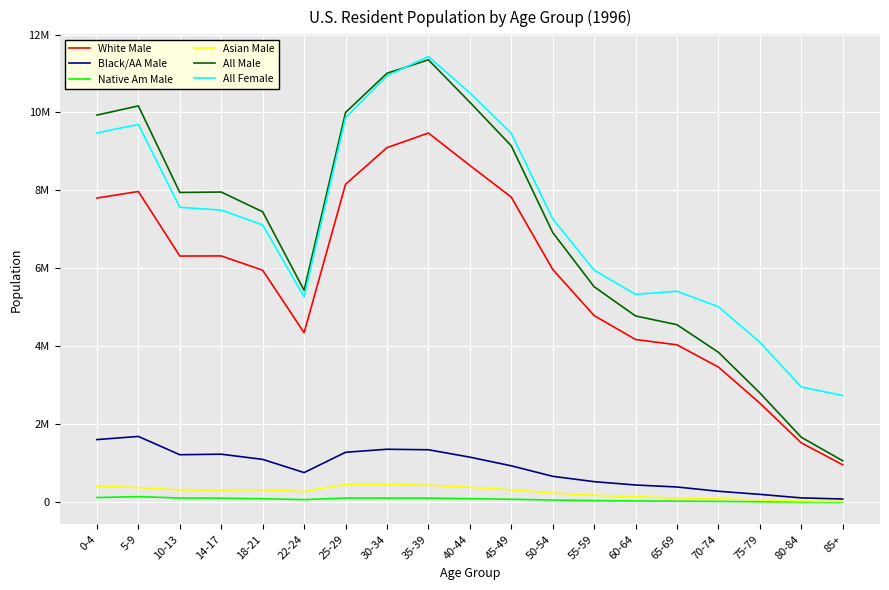

How many interior local peaks does the All Male series have?

3